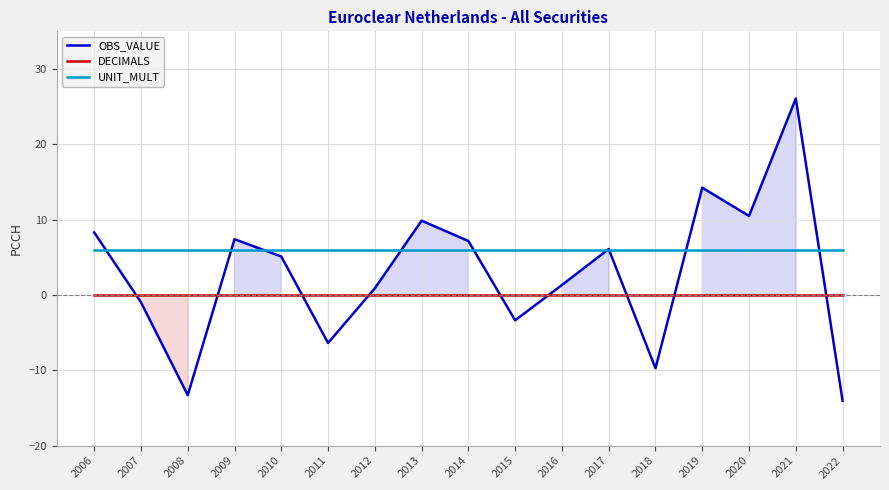

True or false: OBS_VALUE has a value of 8.3 at 2006.

True